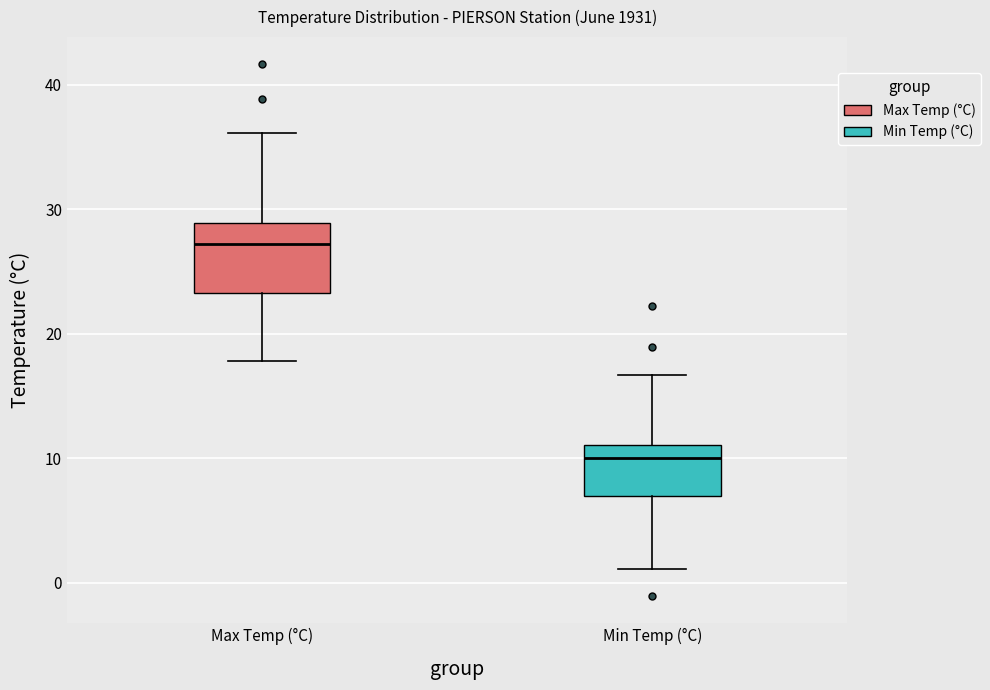

Reading left to right, read every box against the y-axis: the position of its median line, the range the box covers, and the ends of its whiskers. The values are not printed on the chart, so give them approximately, as read against the axis.

Max Temp (°C): median 27, box 23 to 29, whiskers 18 to 36
Min Temp (°C): median 10, box 7 to 11, whiskers 1 to 17